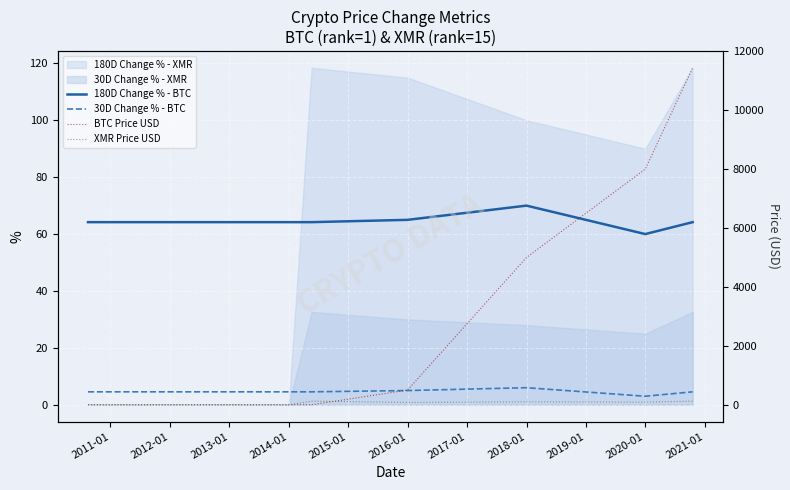

The value of 180D Change % - BTC at 2012-01 is 103.1. True or false?

False